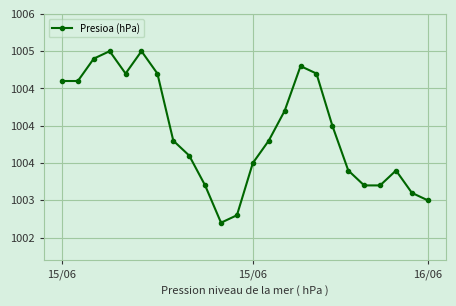

What is the label of the 18th point from the left?

17